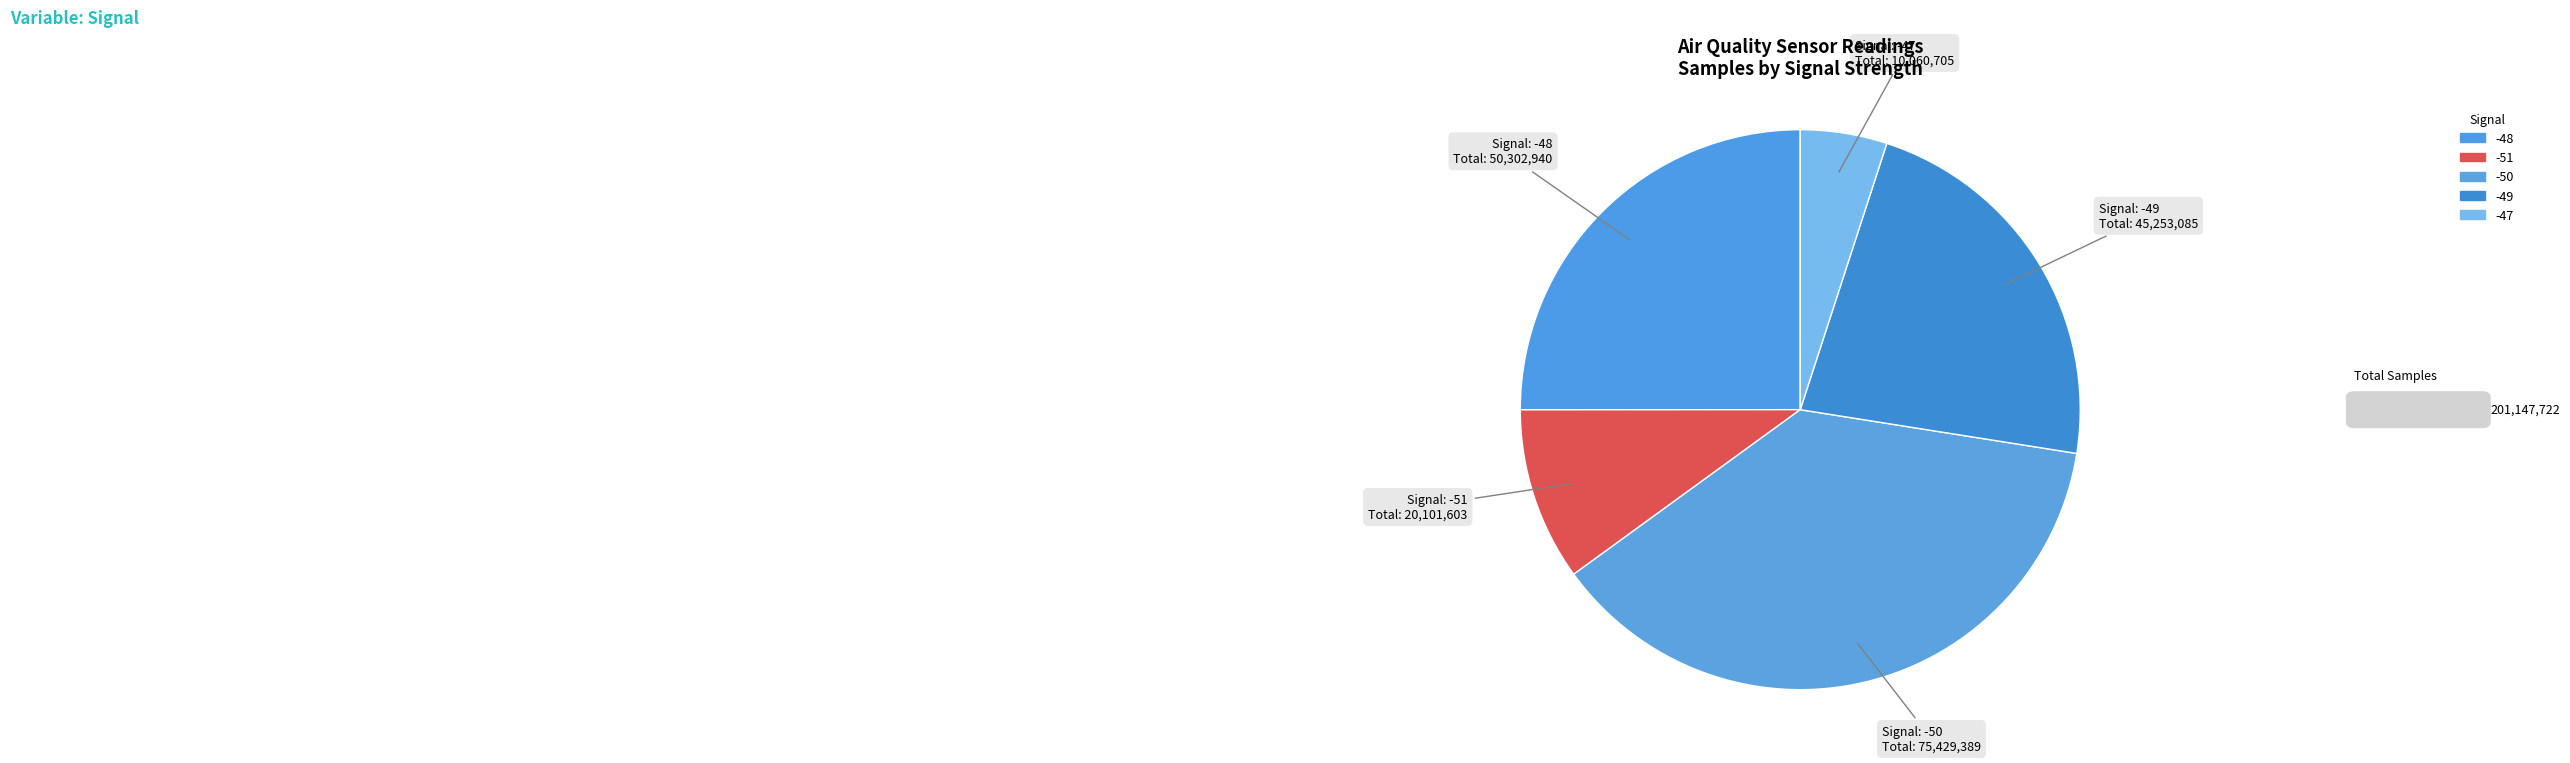

Count the number of slices in the pie.

5